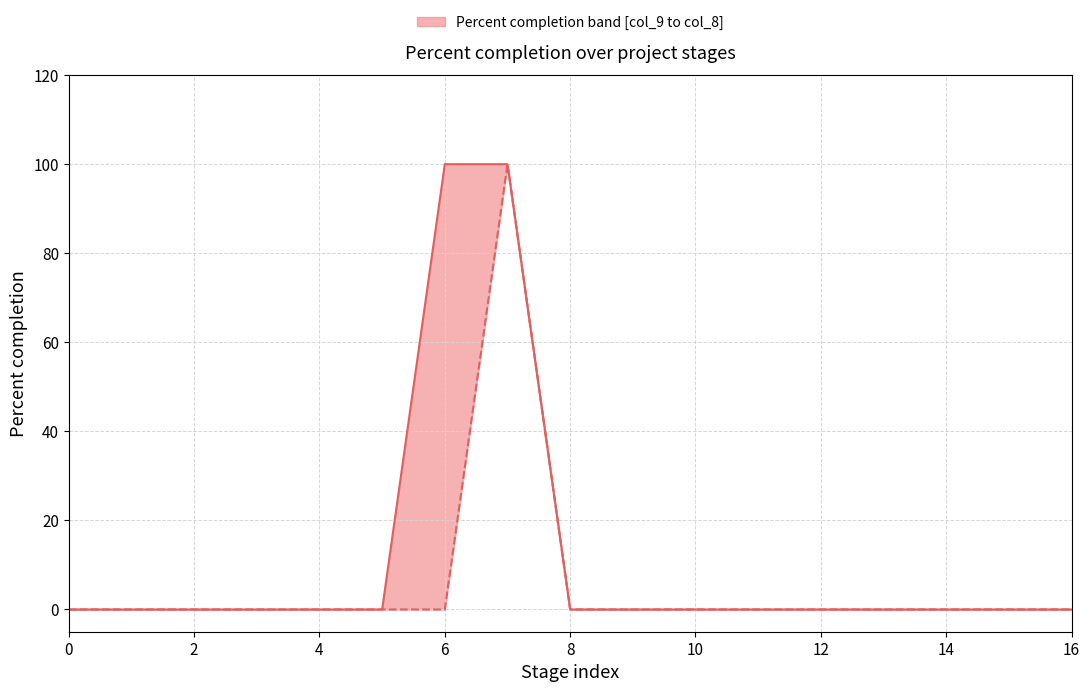

What is the average value of the col_9 (Period %) series?

6